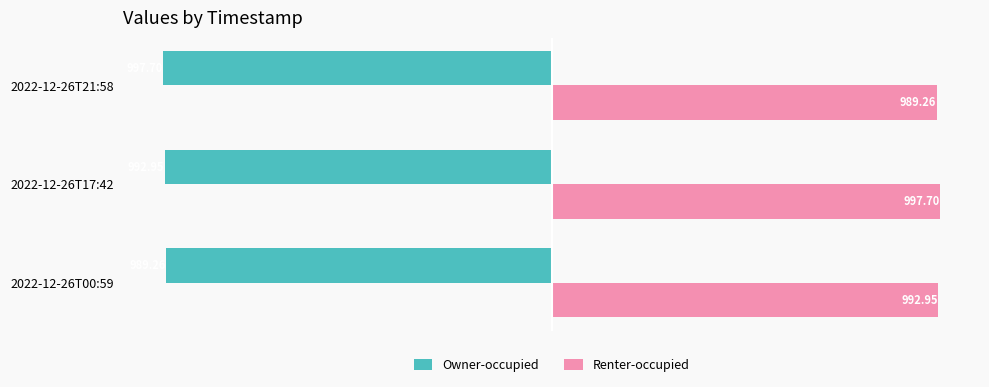

Is the value of Owner-occupied at 2022-12-26T17:42 greater than the value of Renter-occupied at 2022-12-26T00:59?

No